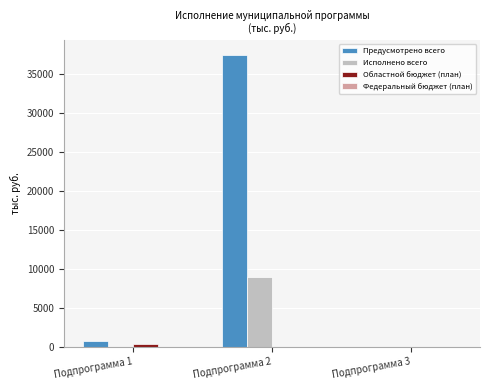

How many groups of bars are there?

3